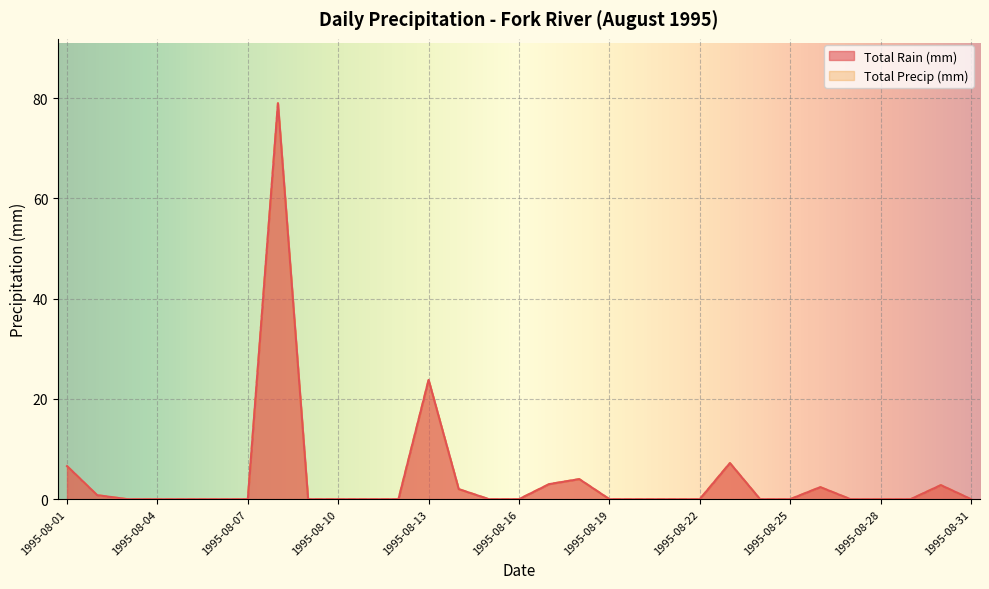

List the series in order of their peak value, highest first.

Total Rain (mm), Total Precip (mm)